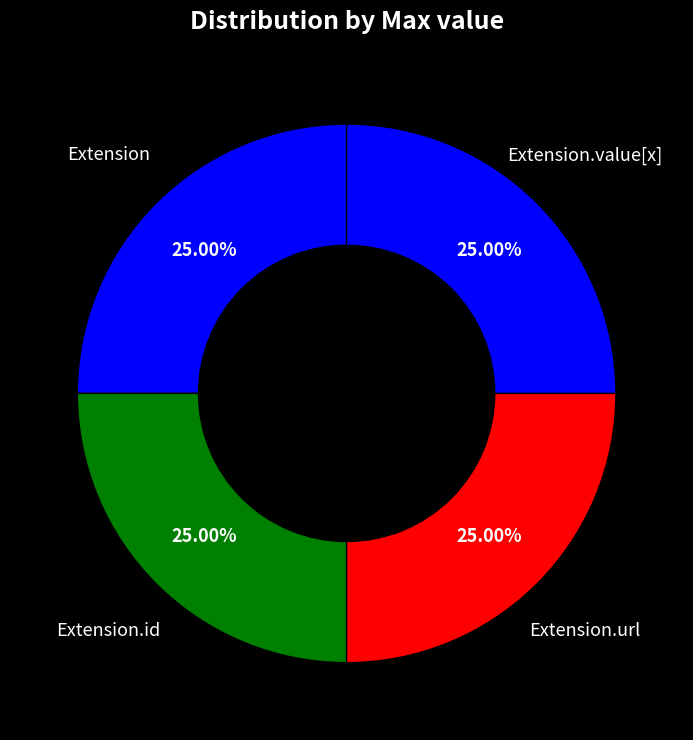

Which slice is the smallest?

Extension